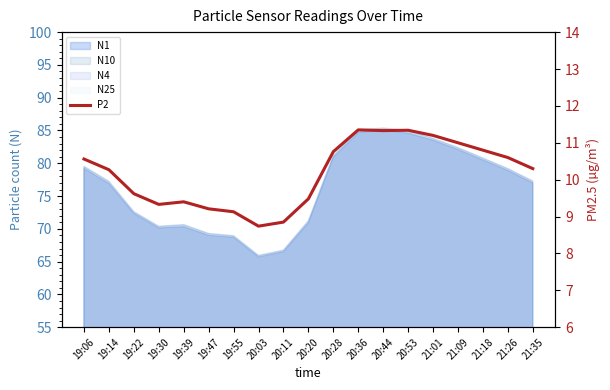

What is the label of the 18th point from the left?

21:26